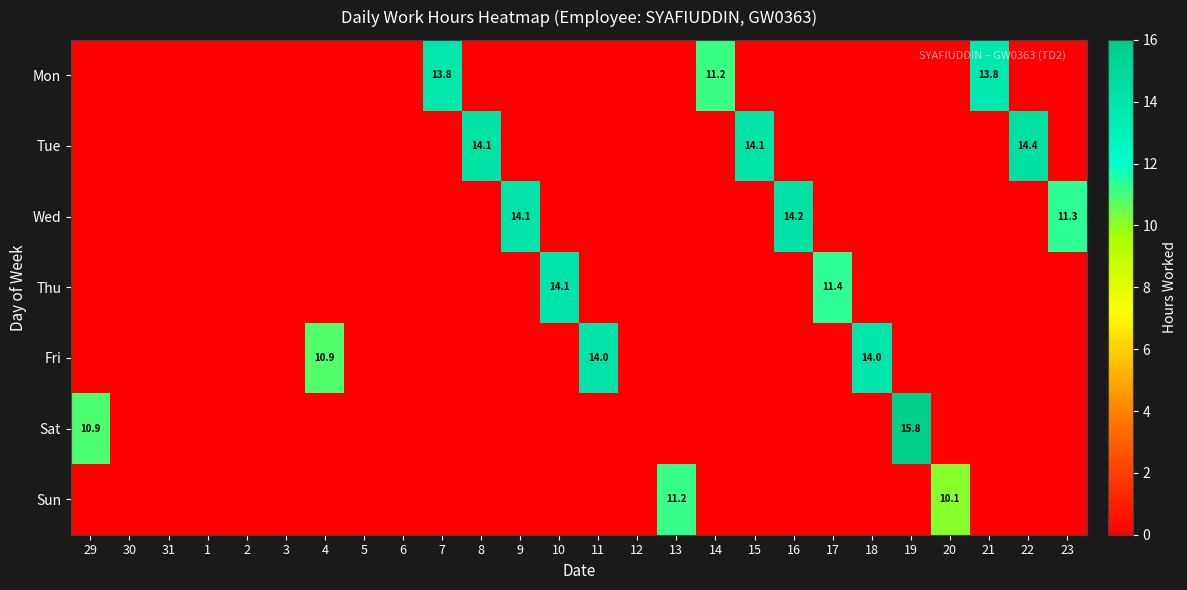

At which category is the sum across all series the highest?

19